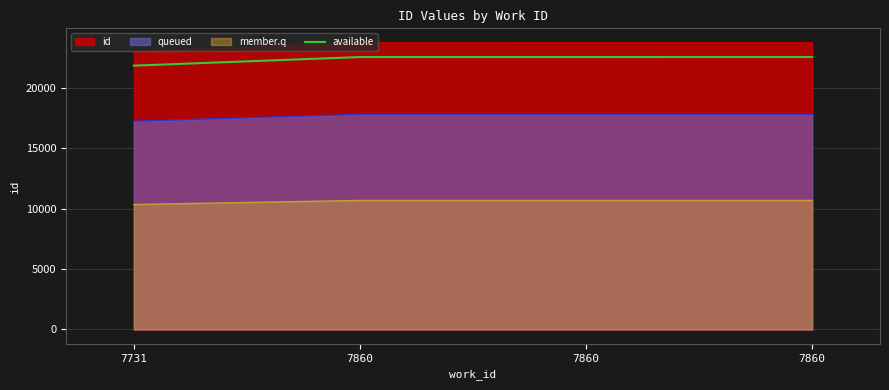

Rank the categories by value from lowest to highest.

7731, 7860, 7860, 7860